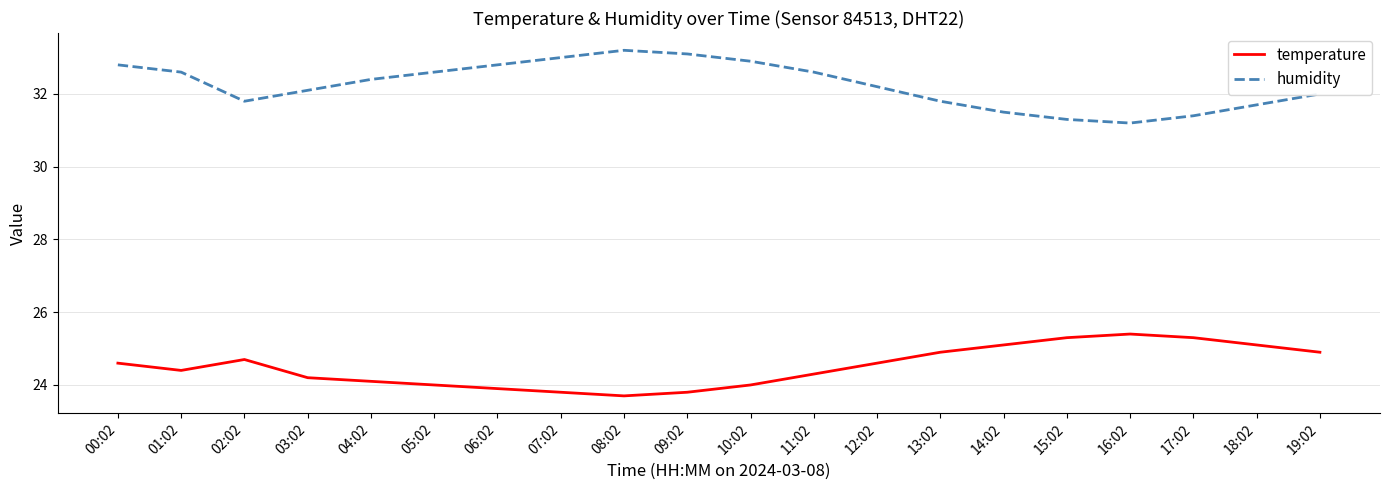

How many lines are shown in the chart?

2